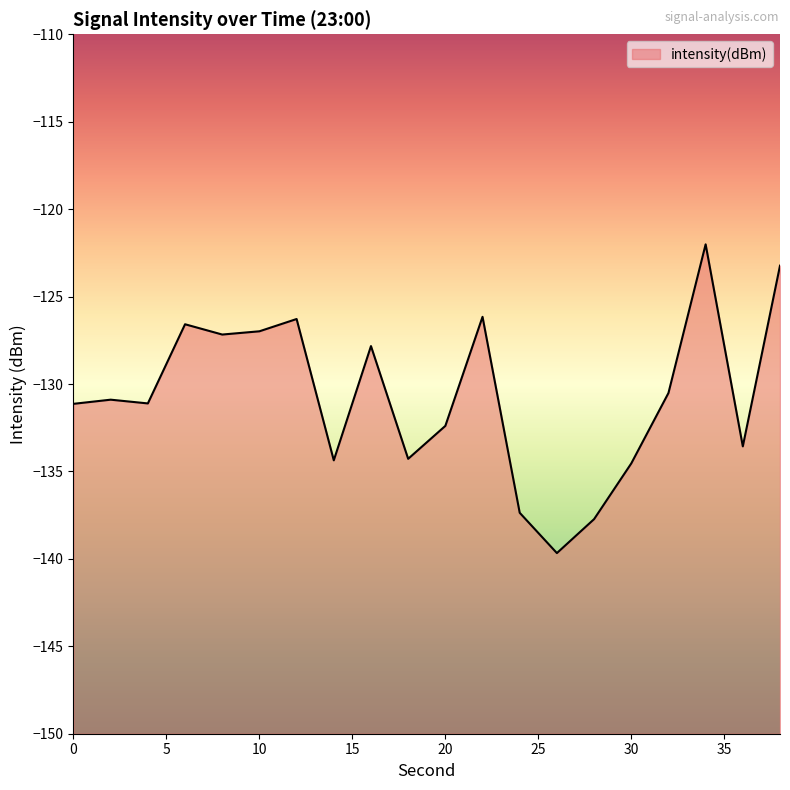

How many lines are shown in the chart?

1